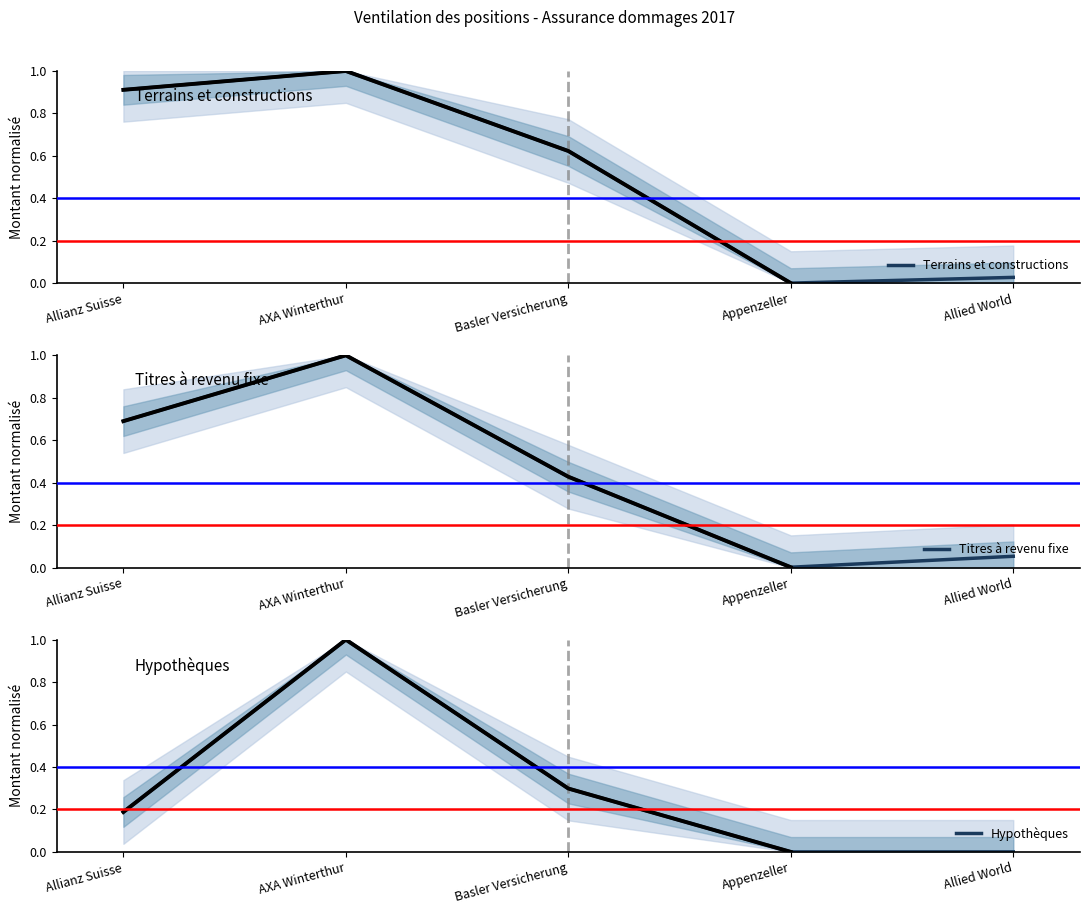

Reading right to left, transcribe all the data shown in this chart.

Terrains et constructions: 0.0	0.0	0.6	1.0	0.9
Titres à revenu fixe: 0.1	0.0	0.4	1.0	0.7
Hypothèques: 0.0	0.0	0.3	1.0	0.2